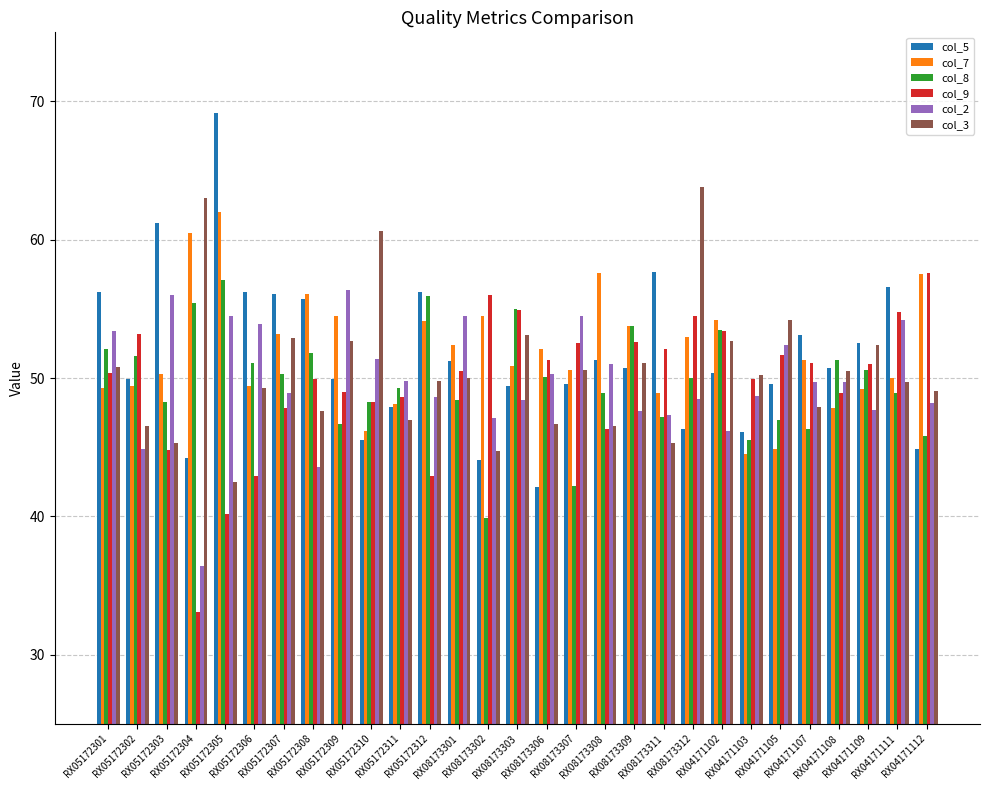

What is the total value across all series at RX04171111?

314.2